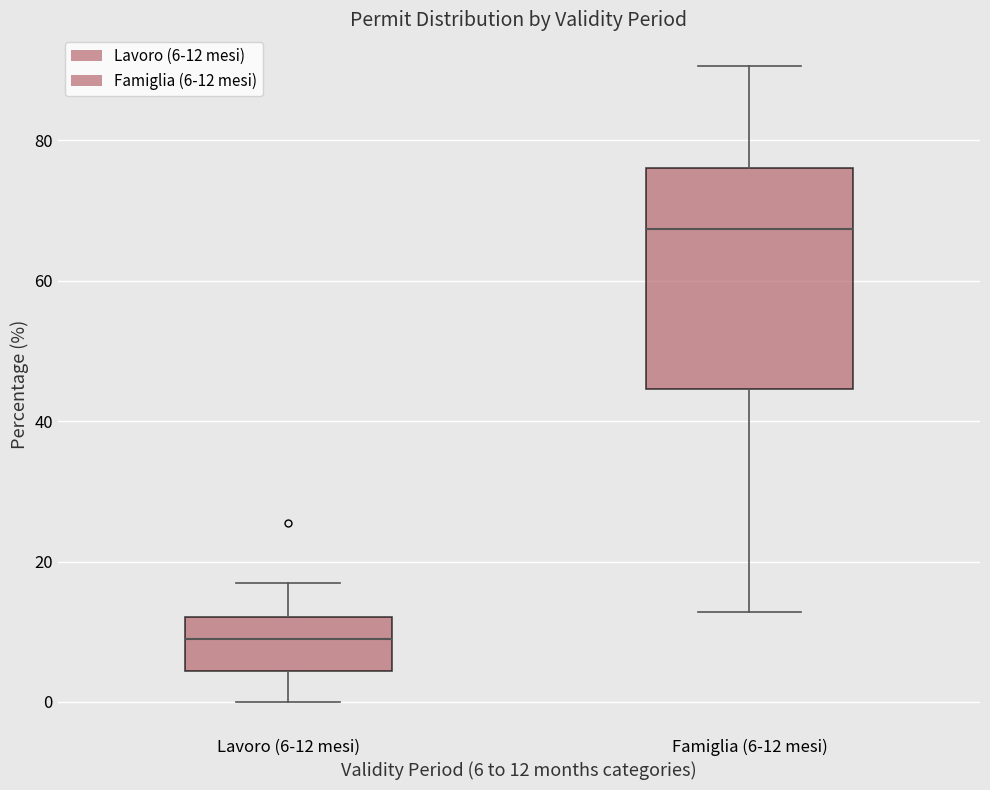

Where is the lower edge of the box for Lavoro (6-12 mesi) on the y-axis? The values are not printed on the chart, so give them approximately, as read against the axis.

4